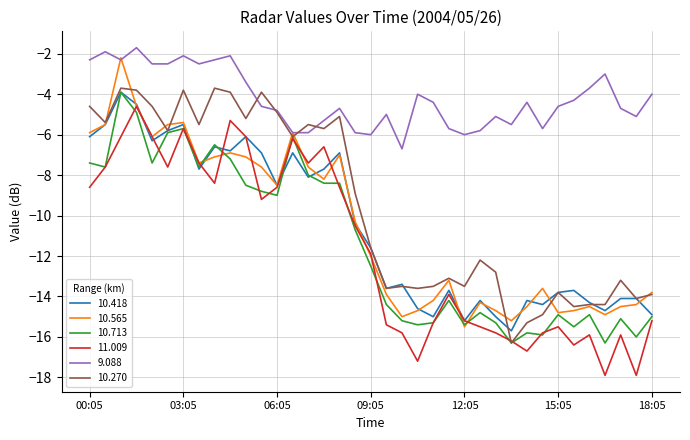

Which series has the largest total across all categories?

9.088